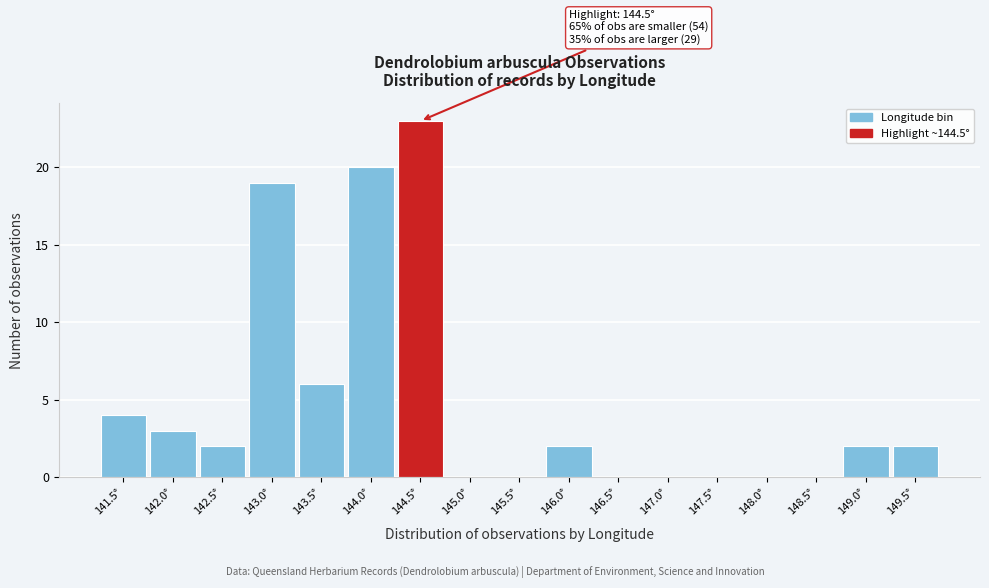

Reading left to right, transcribe all the data shown in this chart.

141.5°=4	142.0°=3	142.5°=2	143.0°=19	143.5°=6	144.0°=20	144.5°=23	145.0°=0	145.5°=0	146.0°=2	146.5°=0	147.0°=0	147.5°=0	148.0°=0	148.5°=0	149.0°=2	149.5°=2